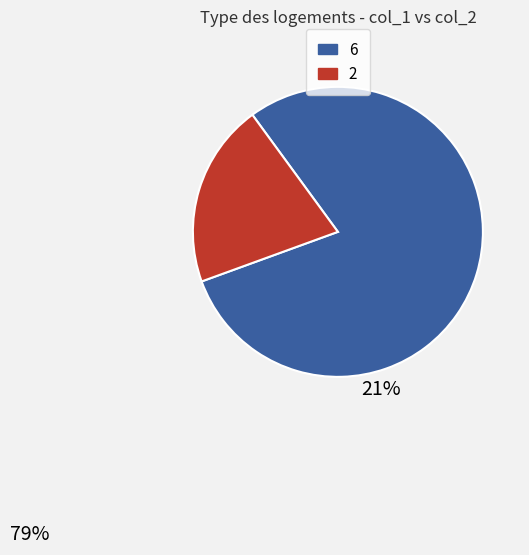

Is the sum of 2 and 6 greater than half?

Yes